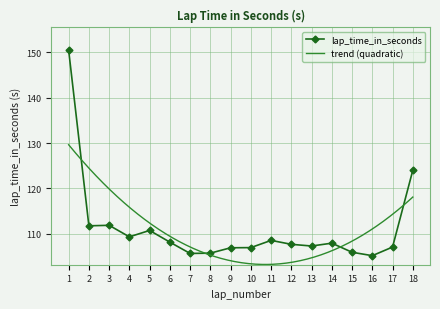

Rank the categories by value from highest to lowest.

1, 18, 3, 2, 5, 4, 11, 6, 14, 12, 13, 17, 10, 9, 15, 8, 7, 16